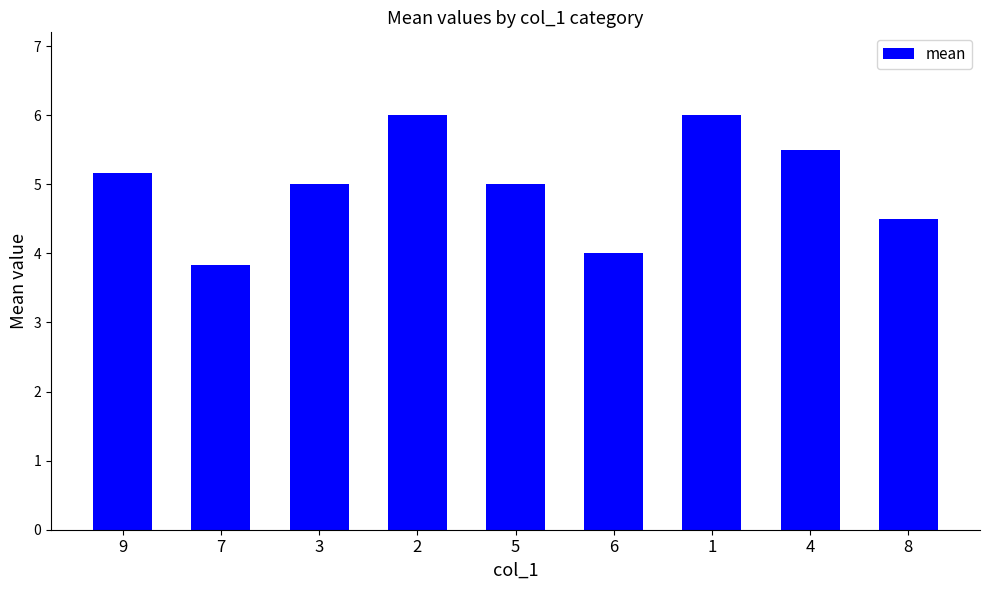

What is the sum of the values at 5 and 7?

8.8